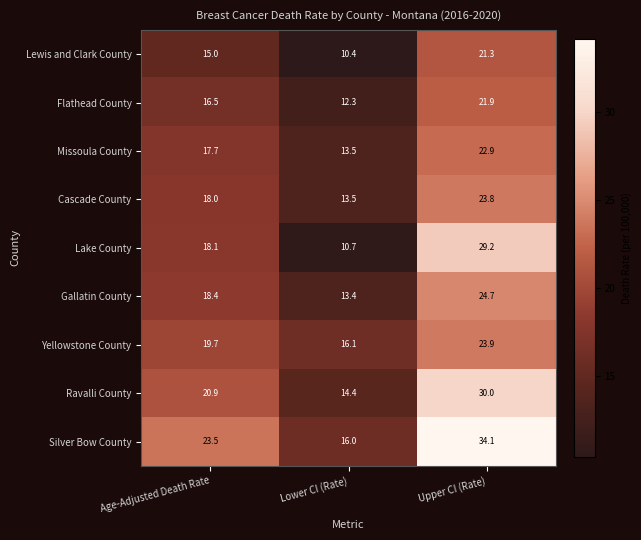

Count the number of data series in this chart.

9